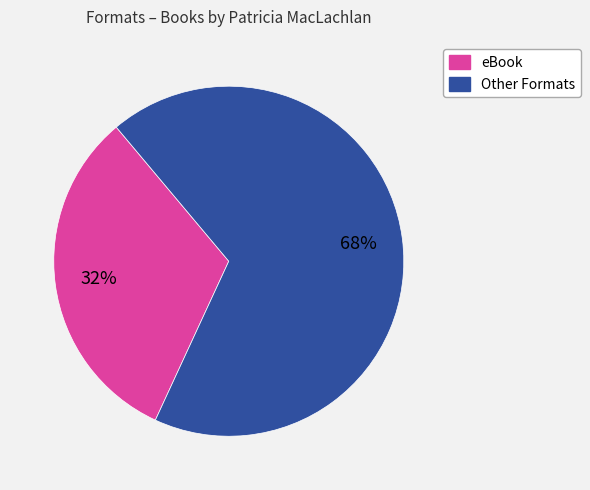

Does any single category account for the majority?

Yes